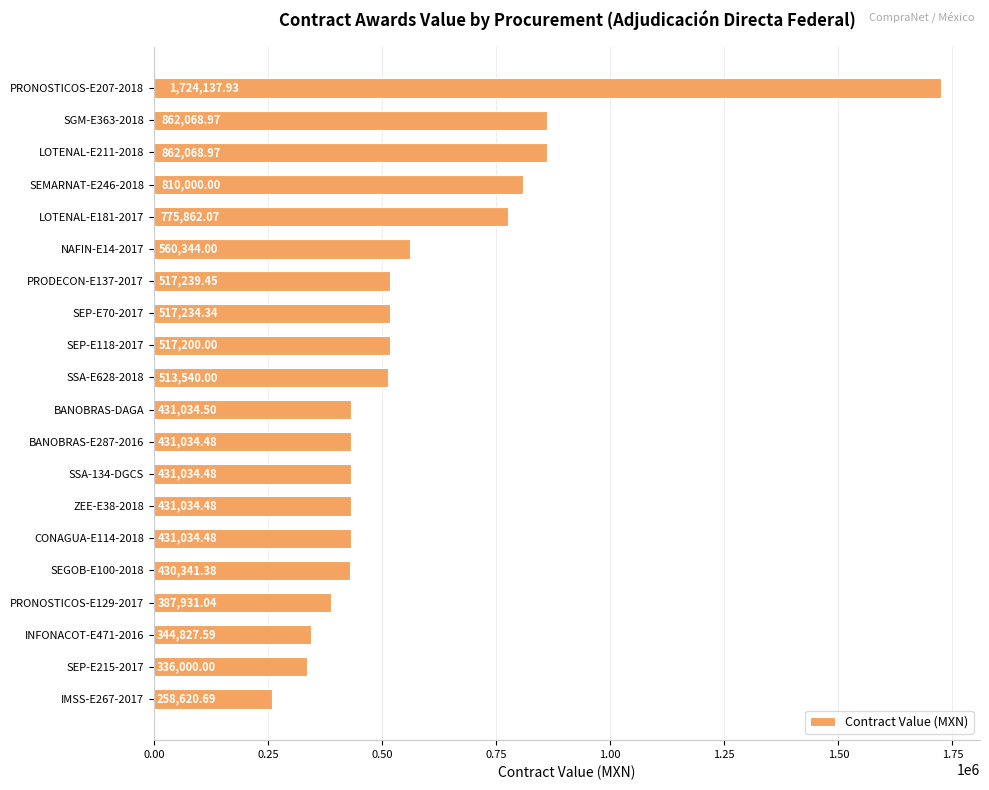

Approximately how many times larger is the value at SGM-E363-2018 compared to SEP-E215-2017?

2.6